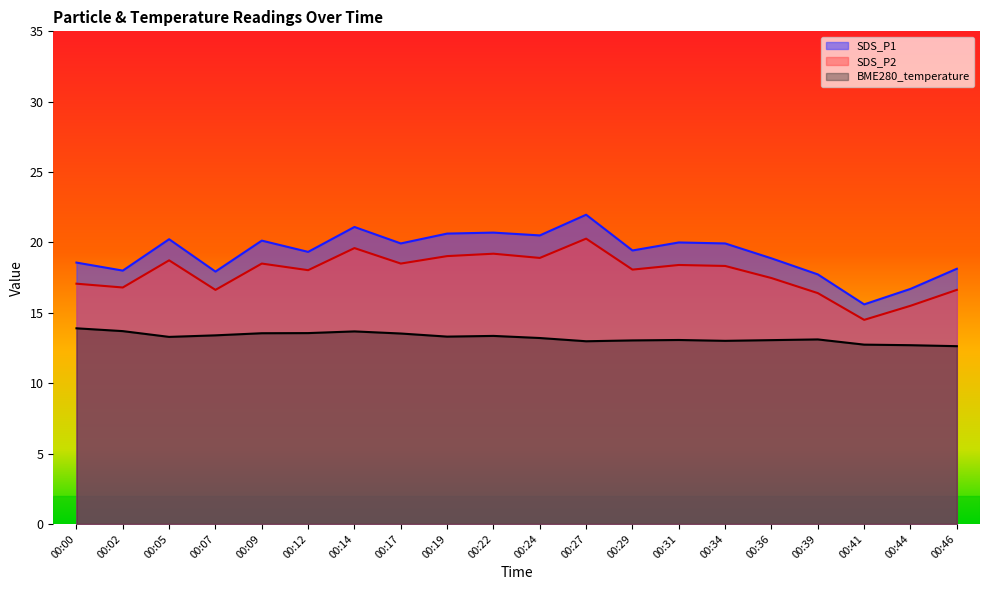

Which series has the largest total across all categories?

SDS_P1